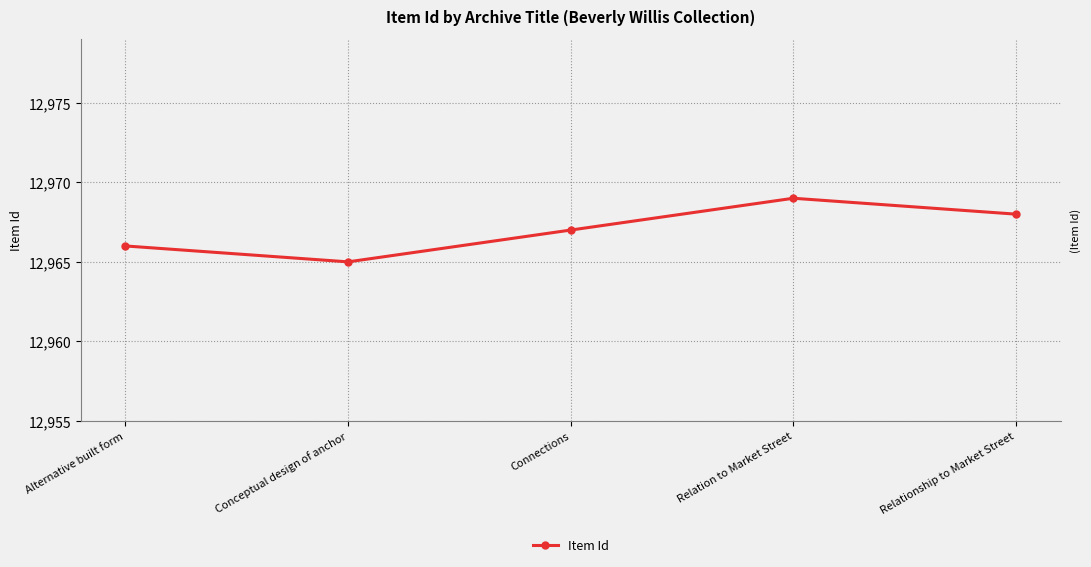

What is the value of the 2nd point from the left?

12965